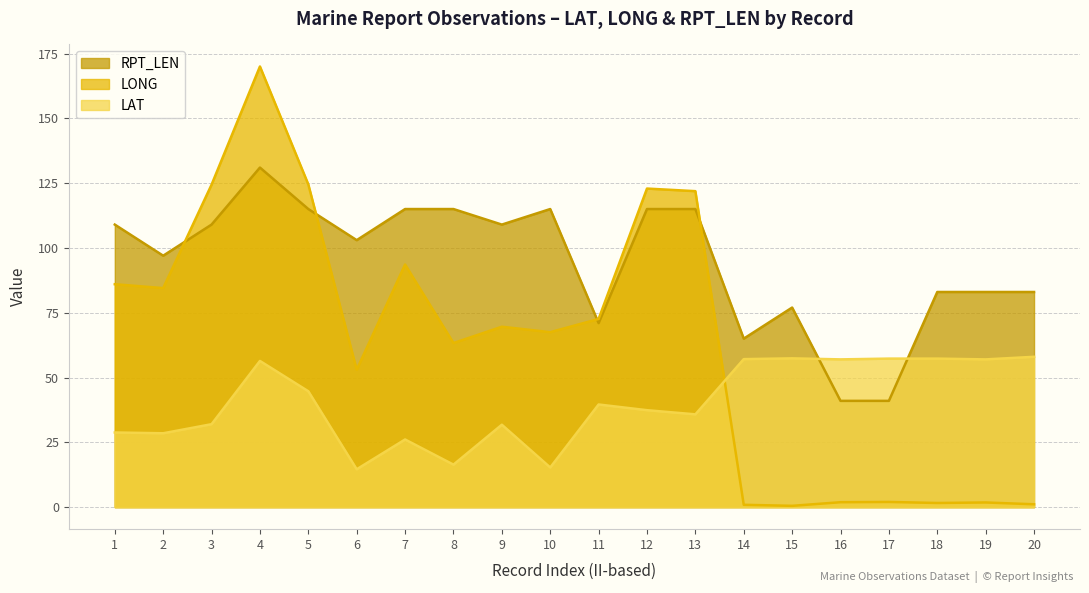

How many series are shown in this chart?

3